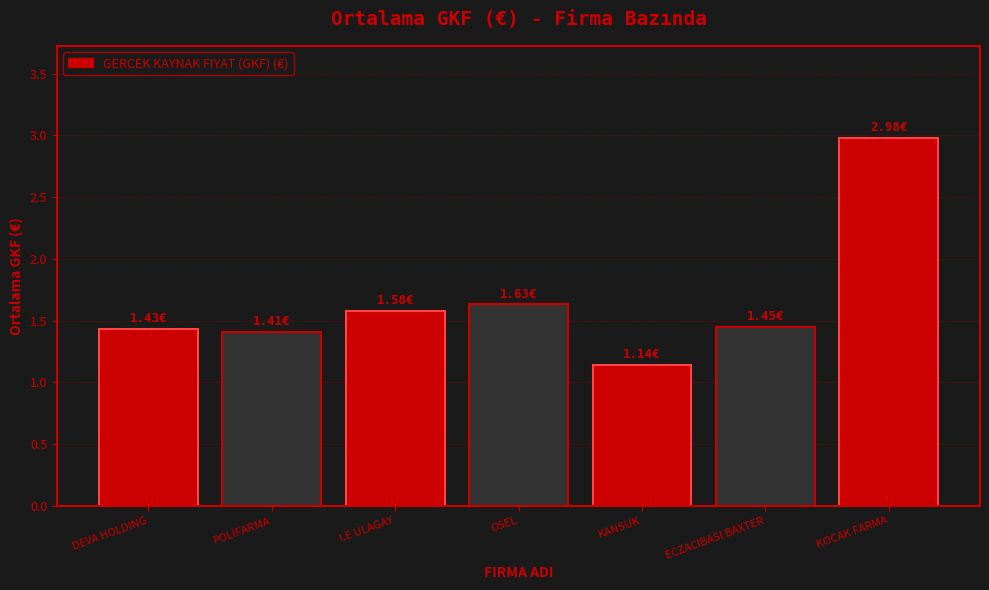

What is the change in value from KANSUK to KOCAK FARMA?

+1.8